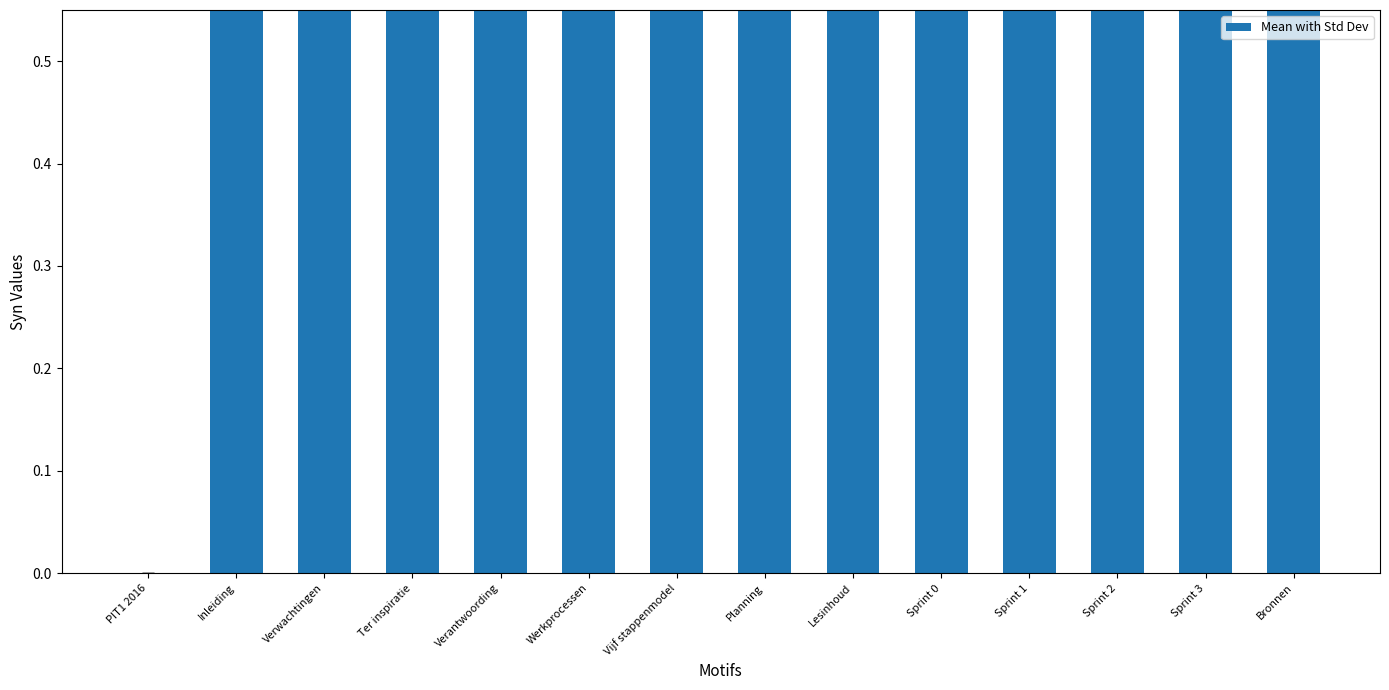

Rank the categories by value from highest to lowest.

Sprint 2, Sprint 0, Sprint 1, Sprint 3, Vijf stappenmodel, Werkprocessen, Lesinhoud, Bronnen, Planning, Verantwoording, Ter inspiratie, Verwachtingen, Inleiding, PIT1 2016